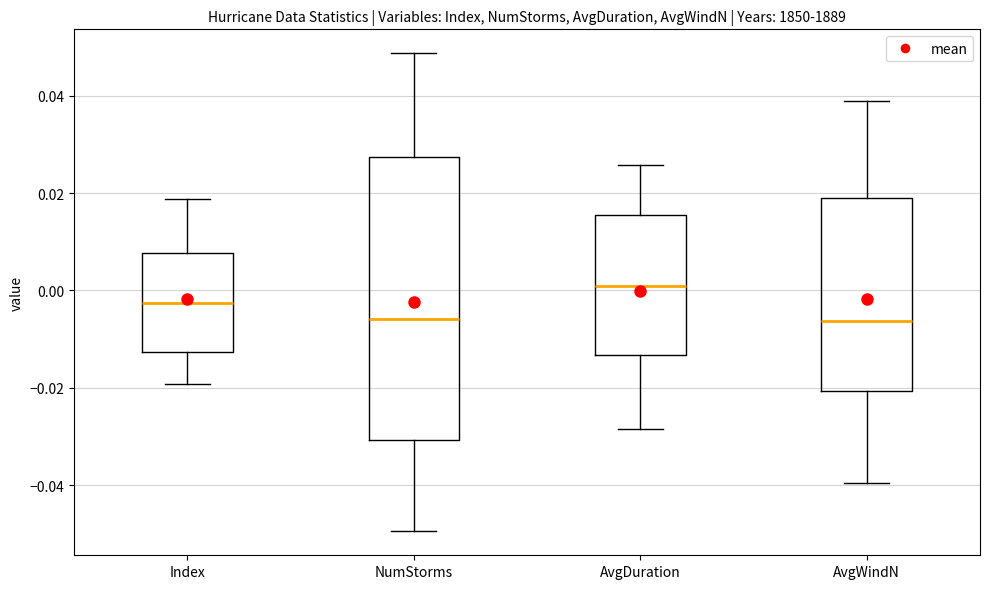

Comparing the boxes themselves (not the whiskers), which one is the tallest?

NumStorms